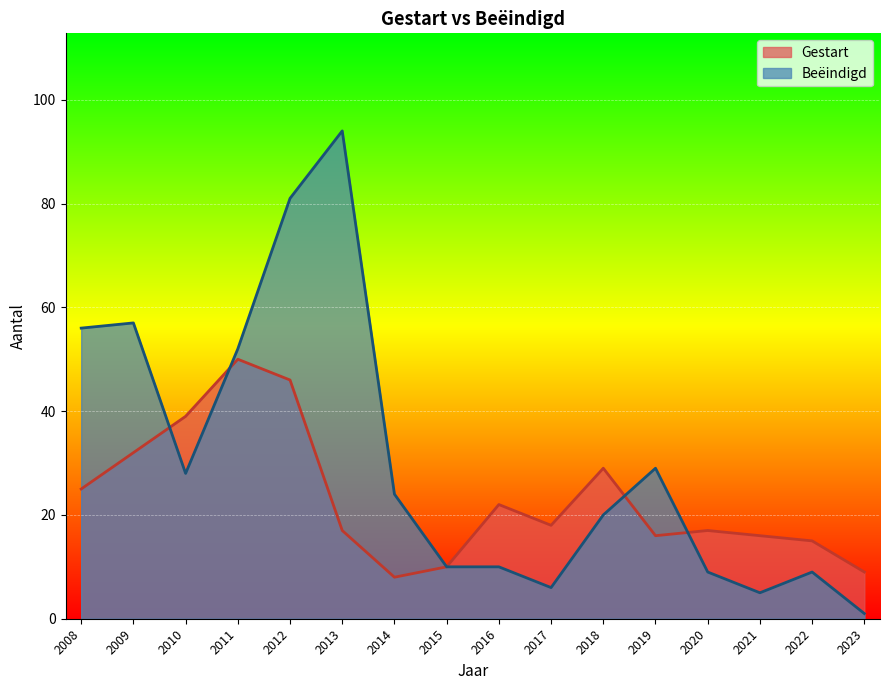

Rank the categories by Gestart value from highest to lowest.

2011, 2012, 2010, 2009, 2018, 2008, 2016, 2017, 2013, 2020, 2019, 2021, 2022, 2015, 2023, 2014